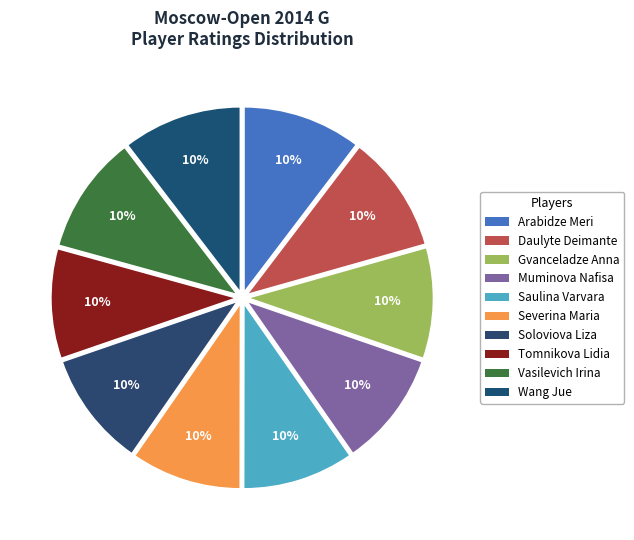

Count the number of slices in the pie.

10